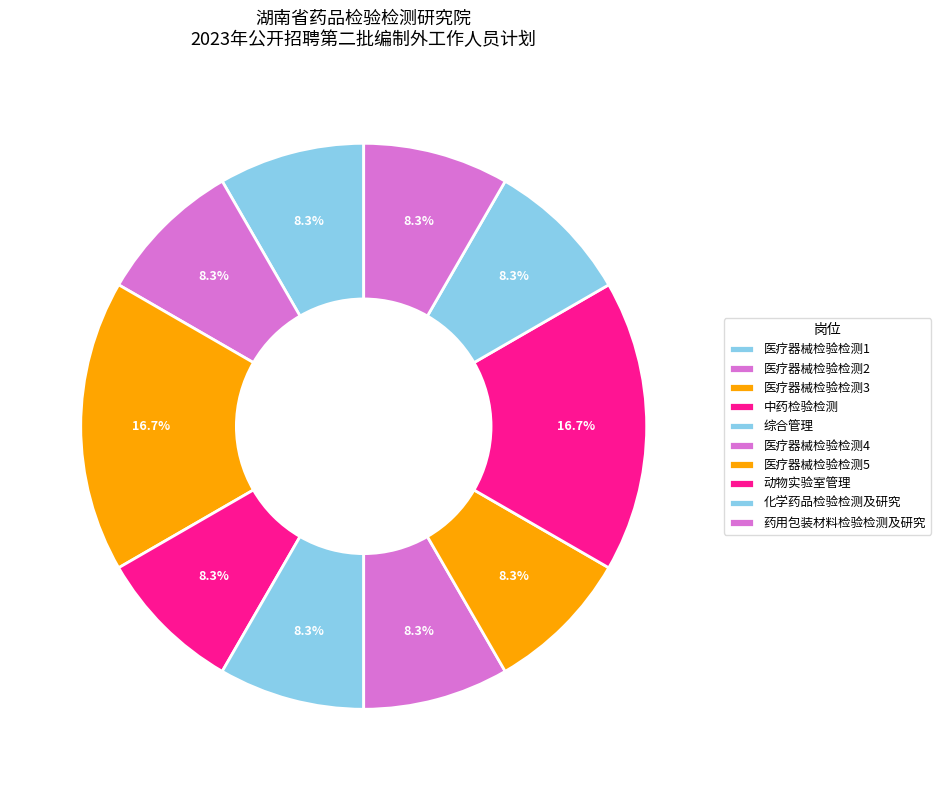

How many segments does this pie chart have?

10